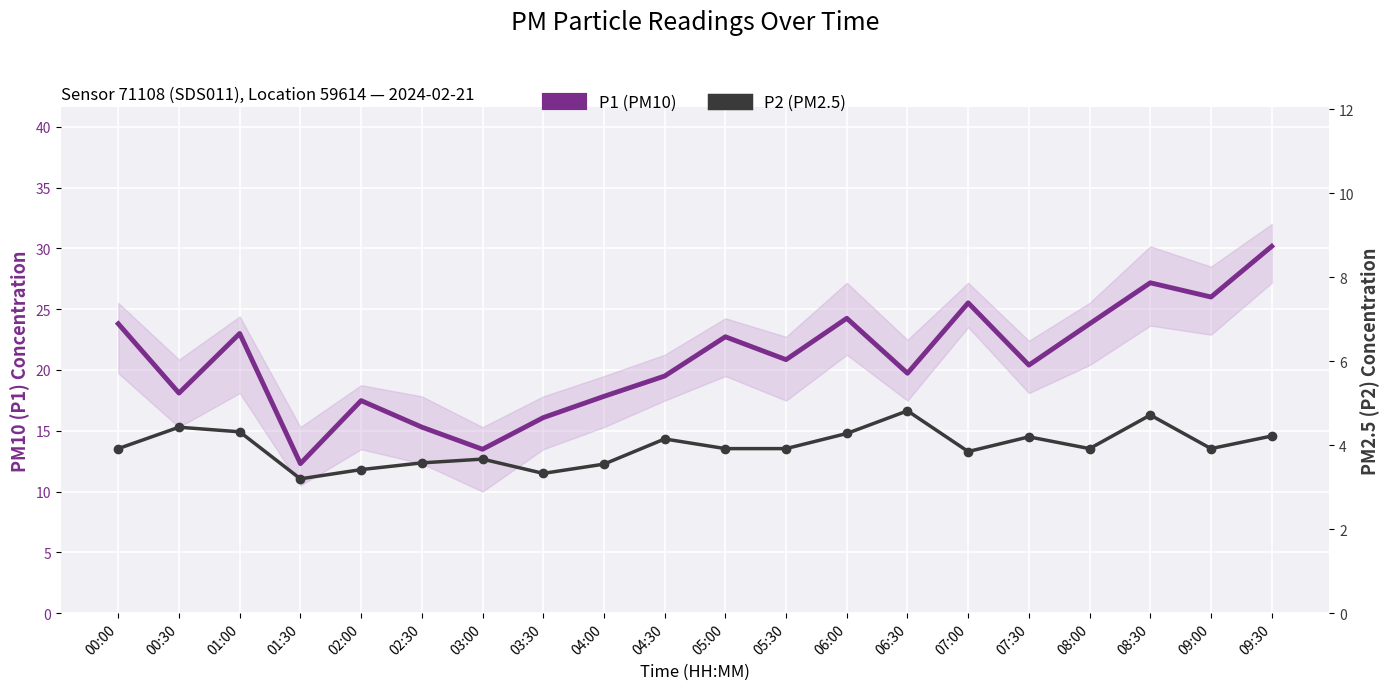

True or false: P1 (PM10) has a value of 34.6 at 07:00.

False